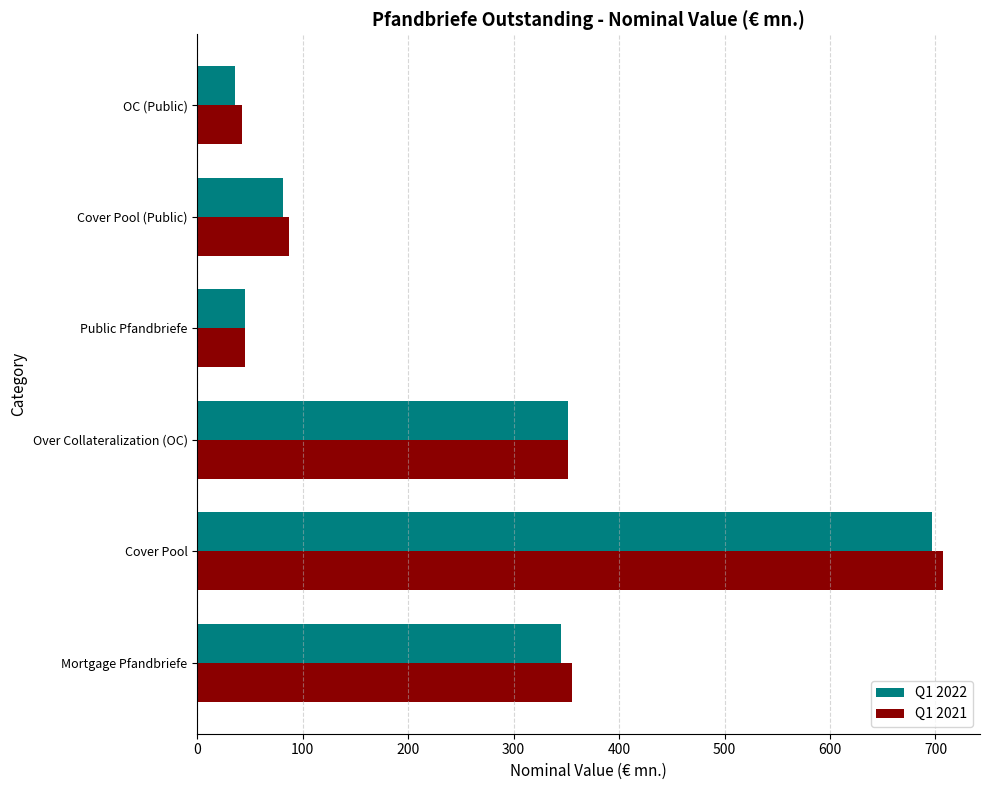

The value of Q1 2021 at Mortgage Pfandbriefe is 573.9. True or false?

False